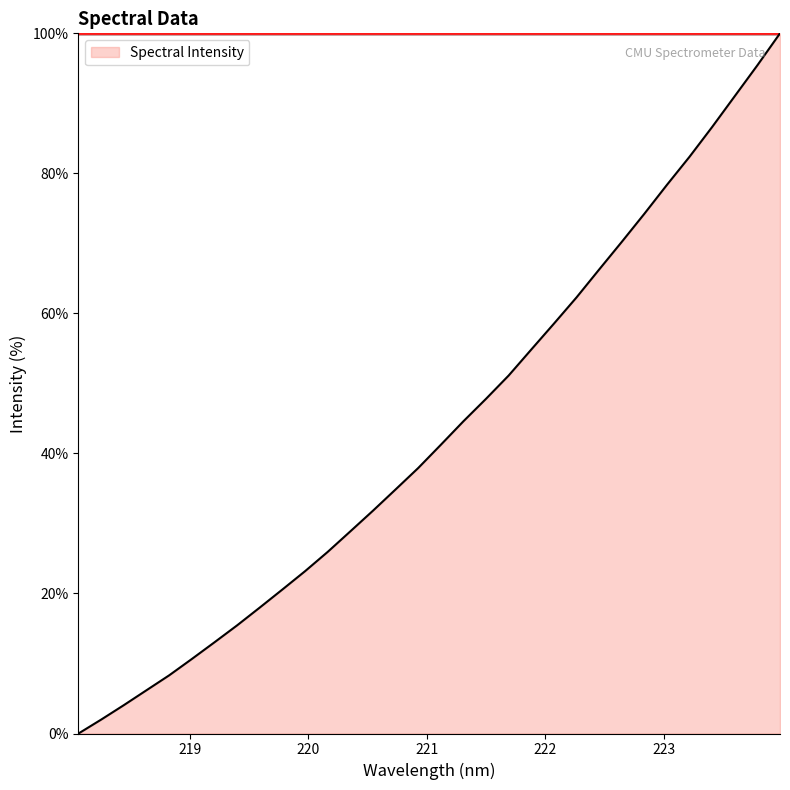

What is the difference between the maximum and minimum values?

100.0